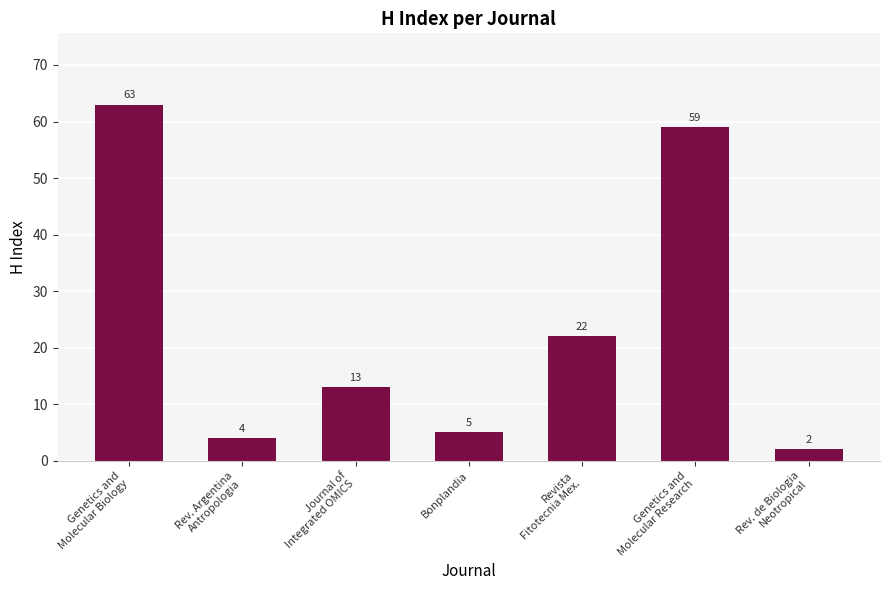

What is the label of the 6th bar from the right?

Rev. Argentina
Antropologia